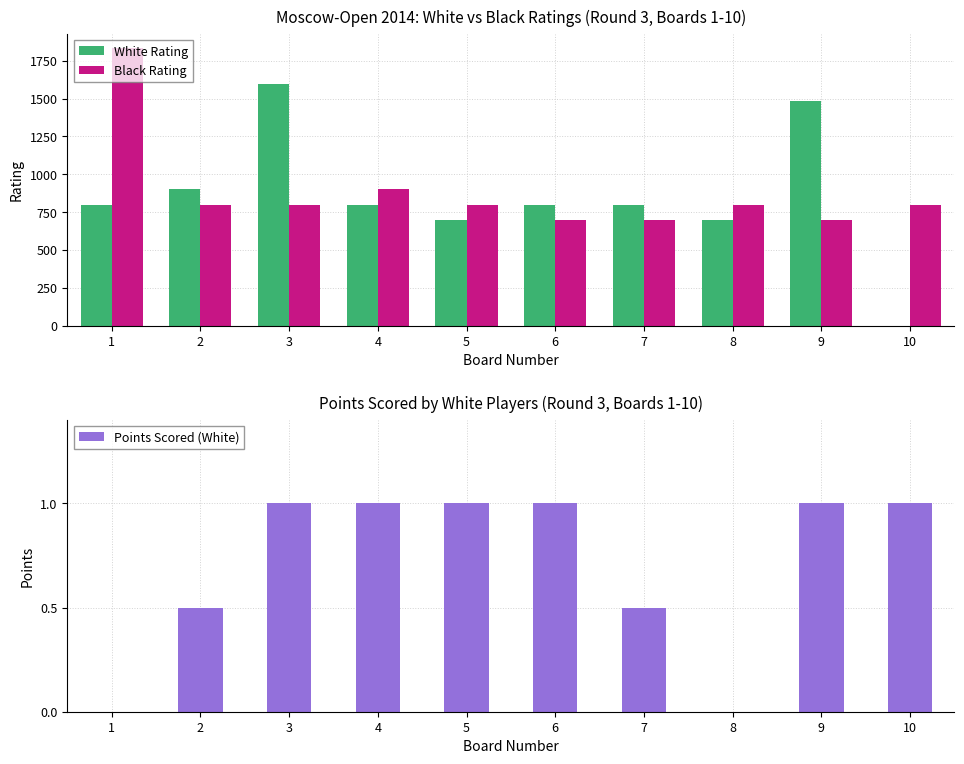

Is the value of Black Rating at 8 greater than the value of White Rating at 2?

No